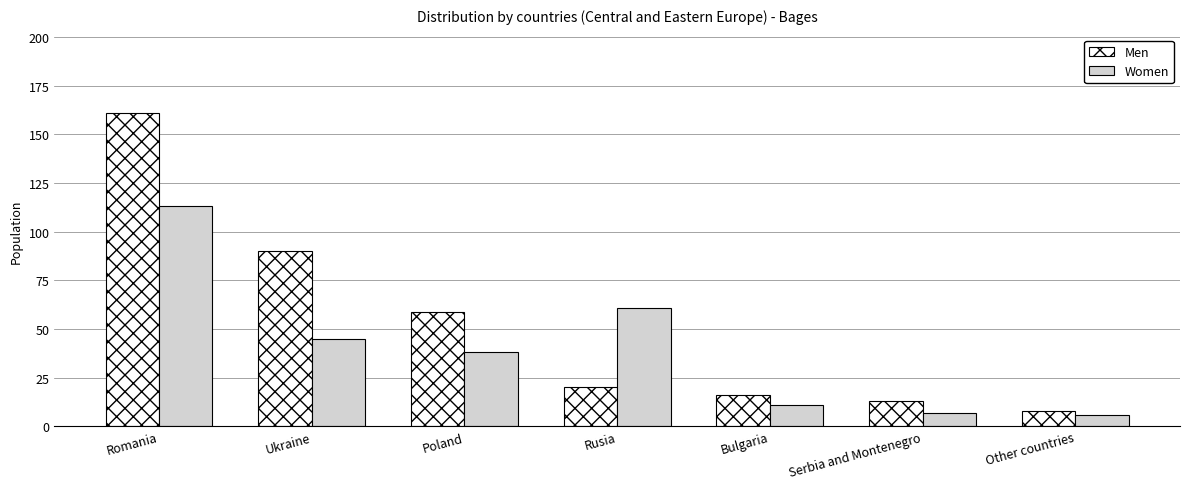

The Men series shows 90 at Ukraine. True or false?

True